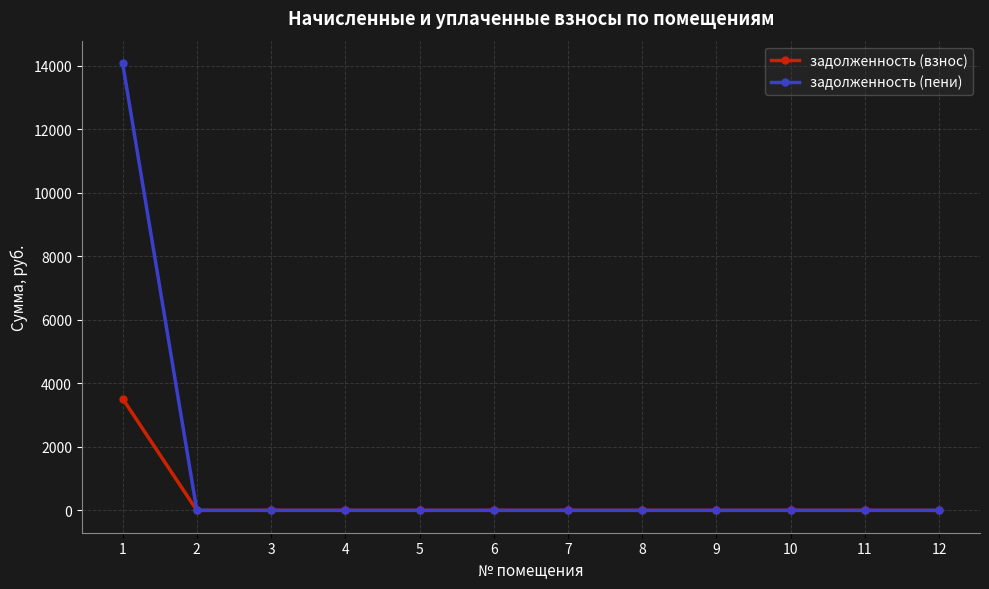

Which series has the largest range (max minus min)?

задолженность (пени)